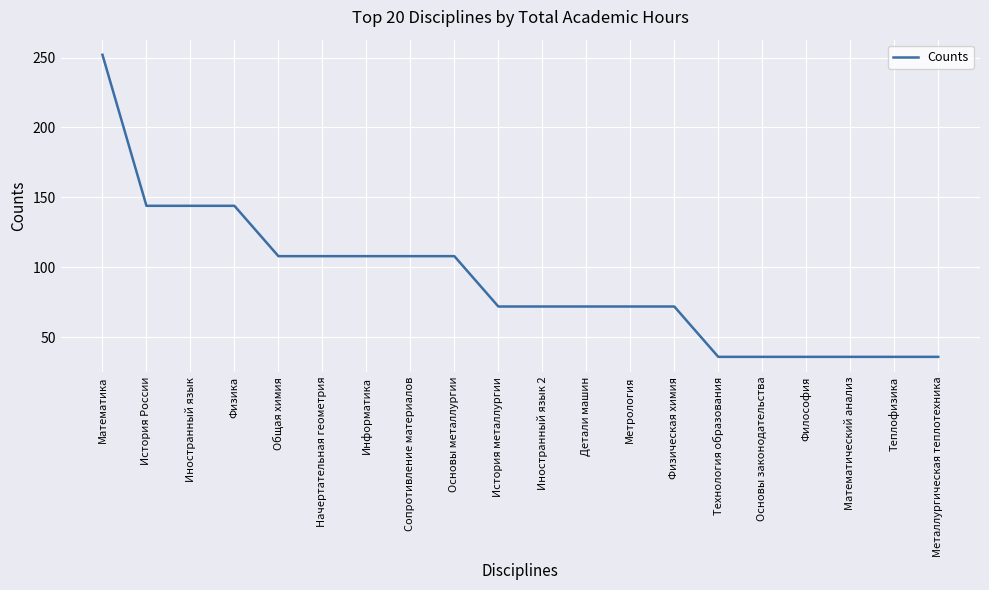

Which label corresponds to the largest value in the chart?

Математика